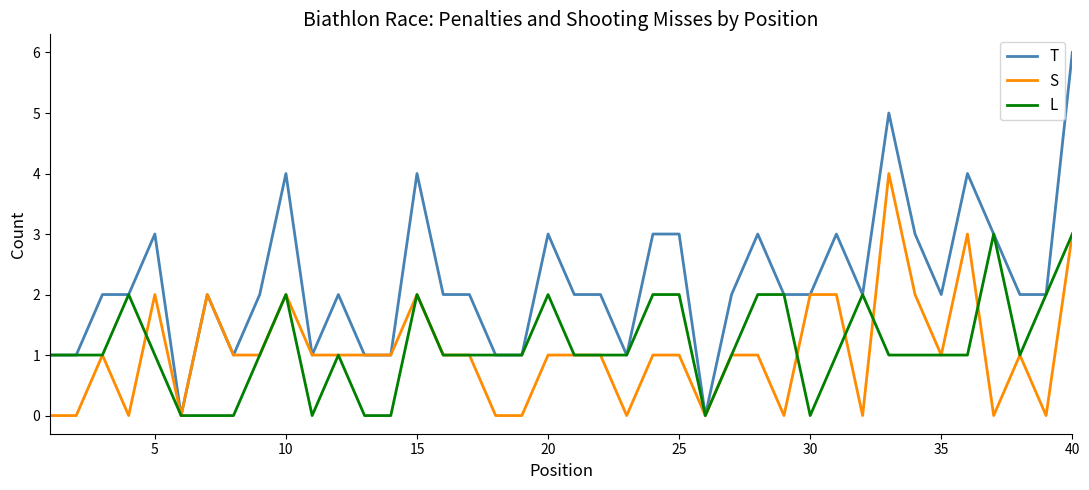

List the series in order of their peak value, highest first.

T, S, L